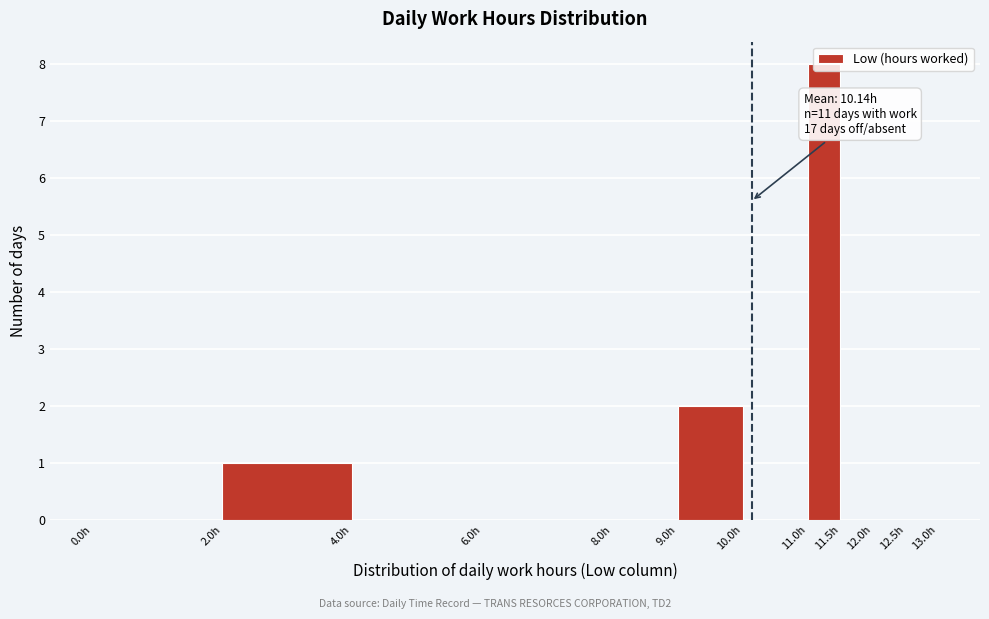

Which range on the x-axis has the tallest bar?

11.0 to 11.5